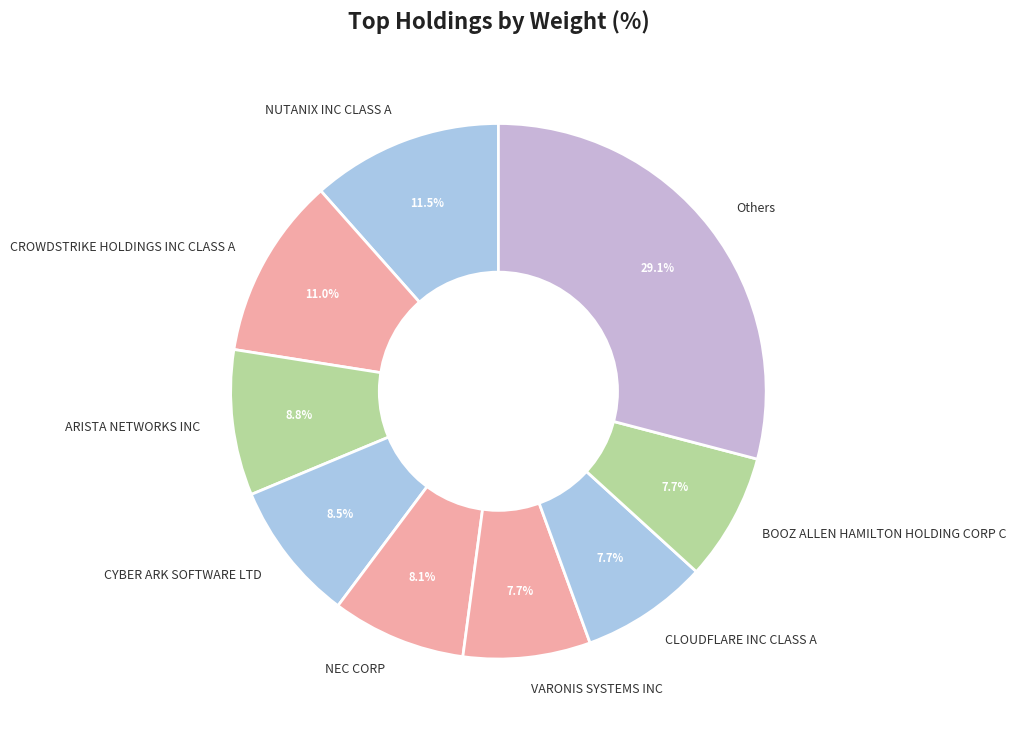

What is the largest slice in the pie chart?

Others